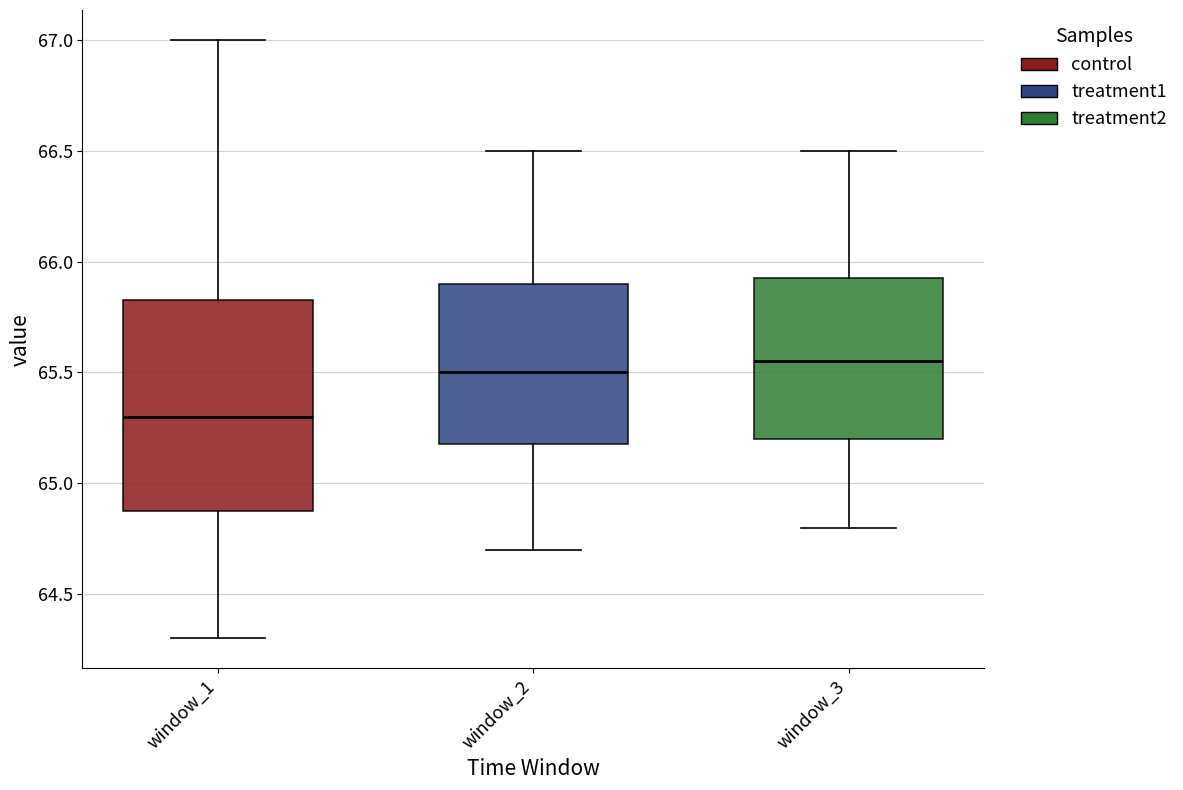

Reading left to right, transcribe this box plot: for each box, give where its median line is, the range the box spans, and where its two whiskers end, as read against the y-axis. The values are not printed on the chart, so give them approximately, as read against the axis.

window_1: median 65.30, box 64.90 to 65.85, whiskers 64.30 to 67.00
window_2: median 65.50, box 65.20 to 65.90, whiskers 64.70 to 66.50
window_3: median 65.55, box 65.20 to 65.95, whiskers 64.80 to 66.50